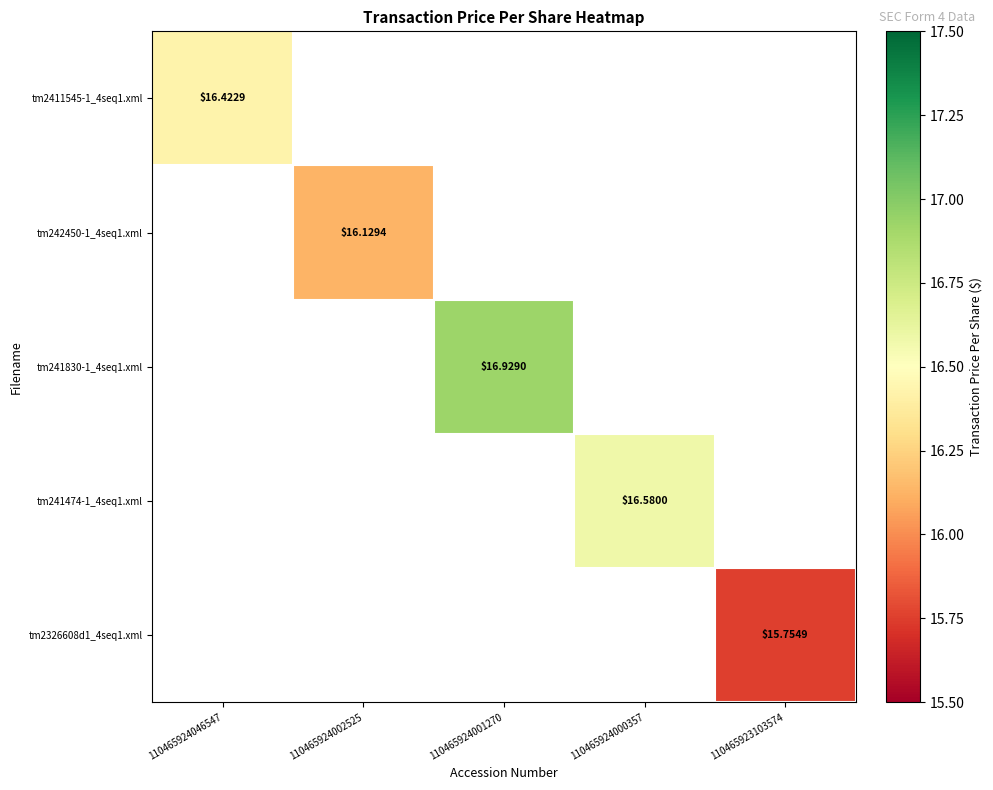

At which category does the chart reach its minimum across all series?

110465923103574